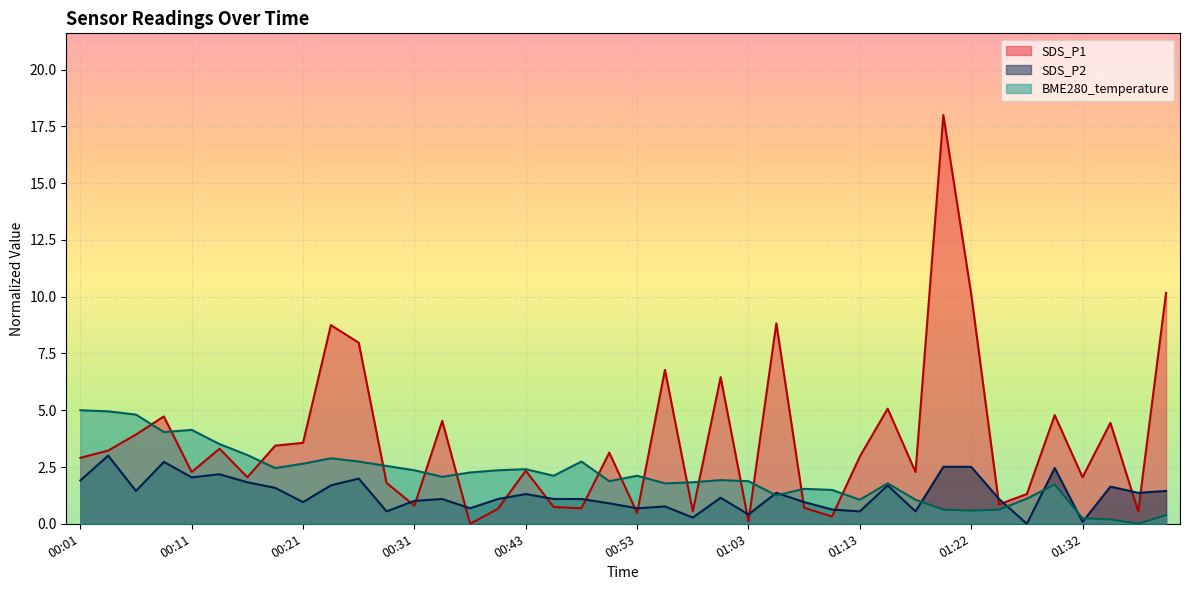

How many interior local peaks does the SDS_P2 series have?

12